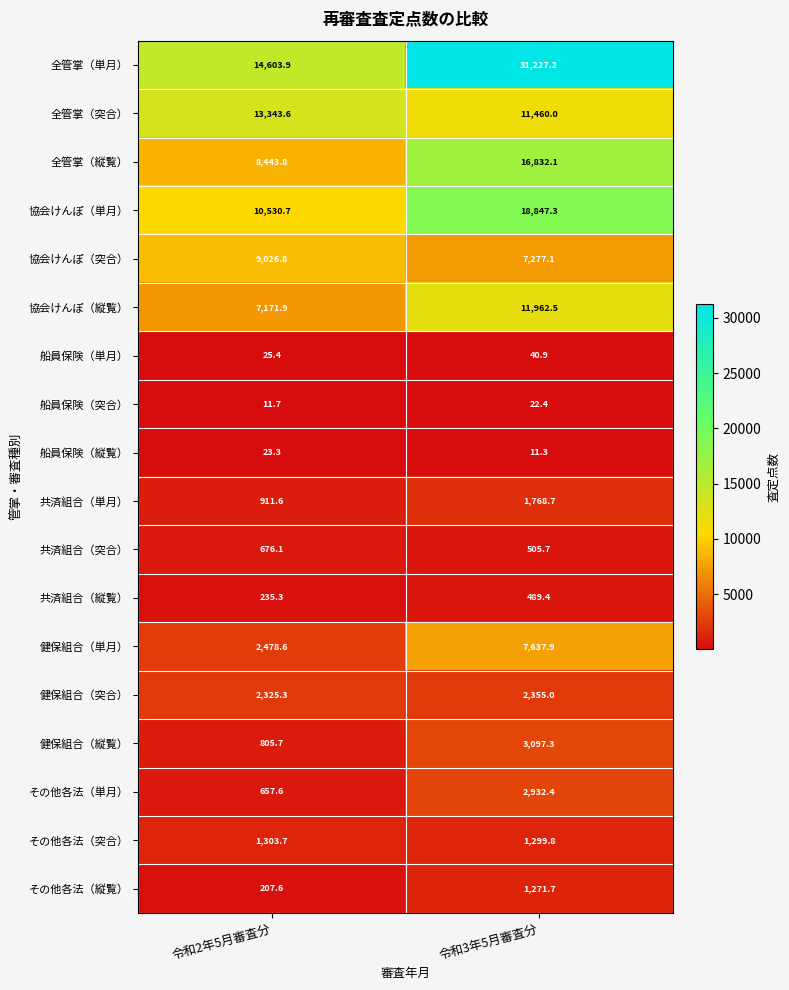

Is the value of その他各法（縦覧） at 令和3年5月審査分 greater than the value of 協会けんぽ（縦覧） at 令和2年5月審査分?

No